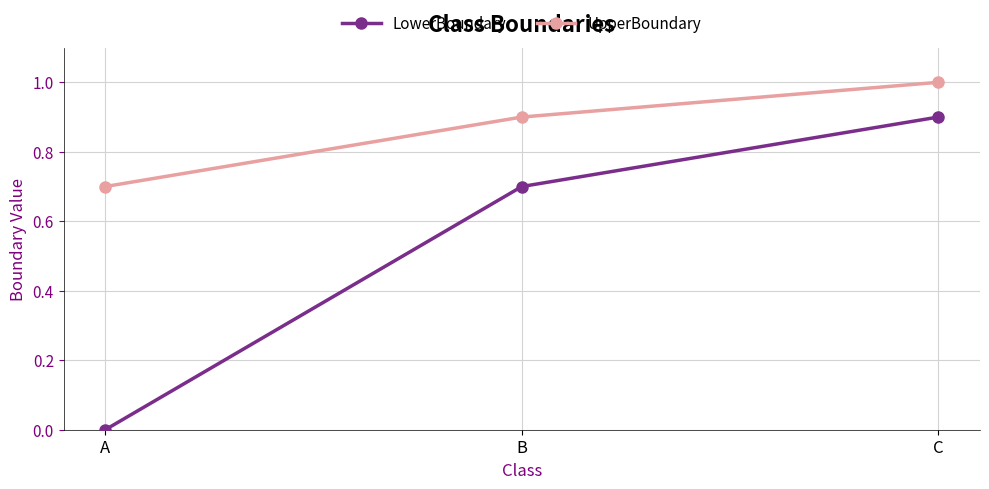

At which category is the sum across all series the highest?

C